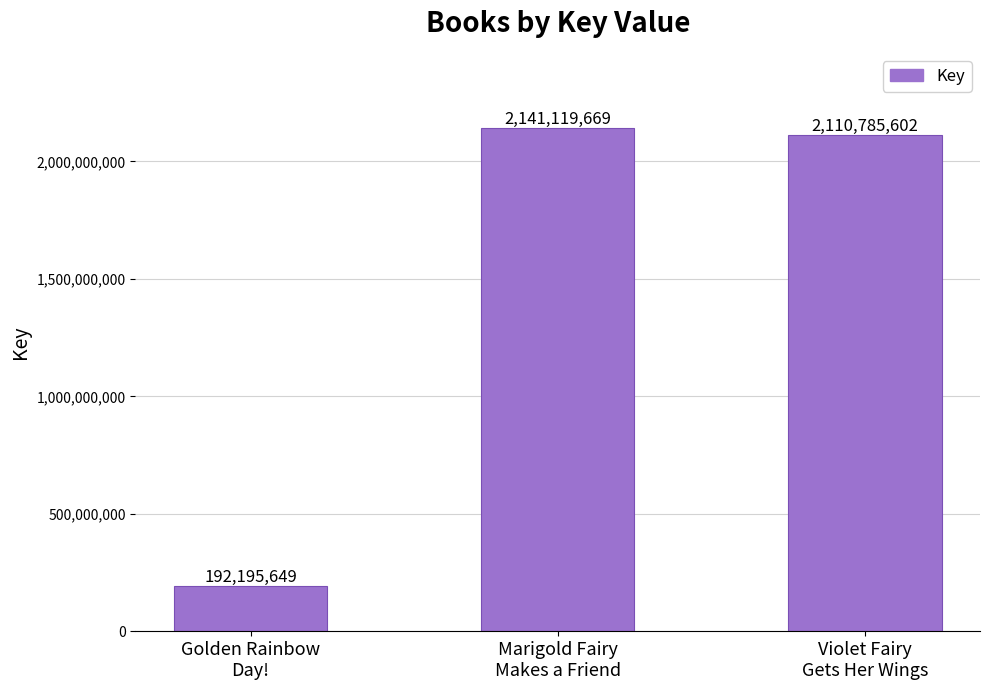

What is the minimum value shown in the chart?

192195649